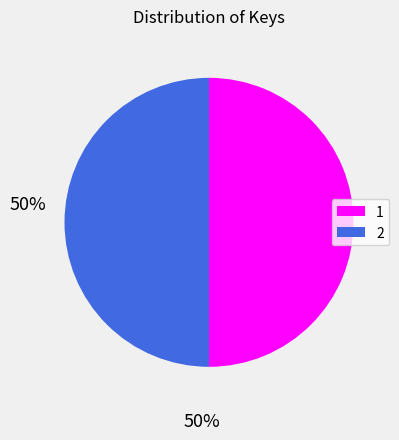

What is the ratio of the value at 2 to the value at 1?

1.0